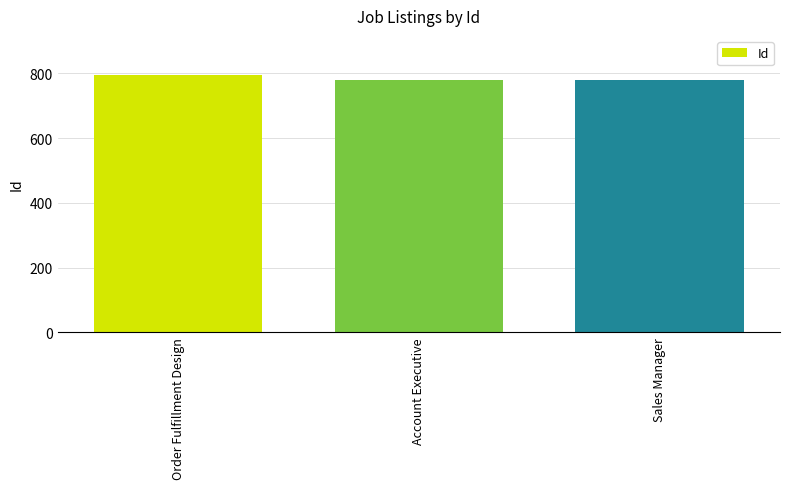

What is the ratio of the value at Sales Manager to the value at Account Executive?

1.0